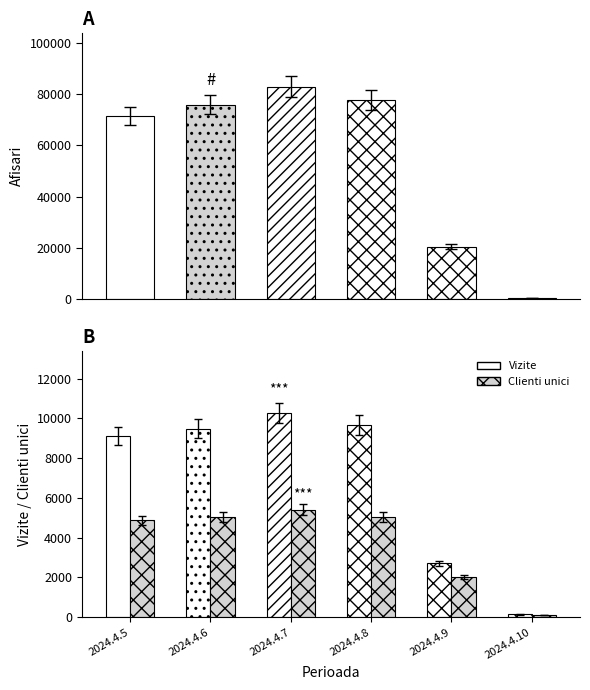

At which label does Afisari reach its peak?

2024.4.7